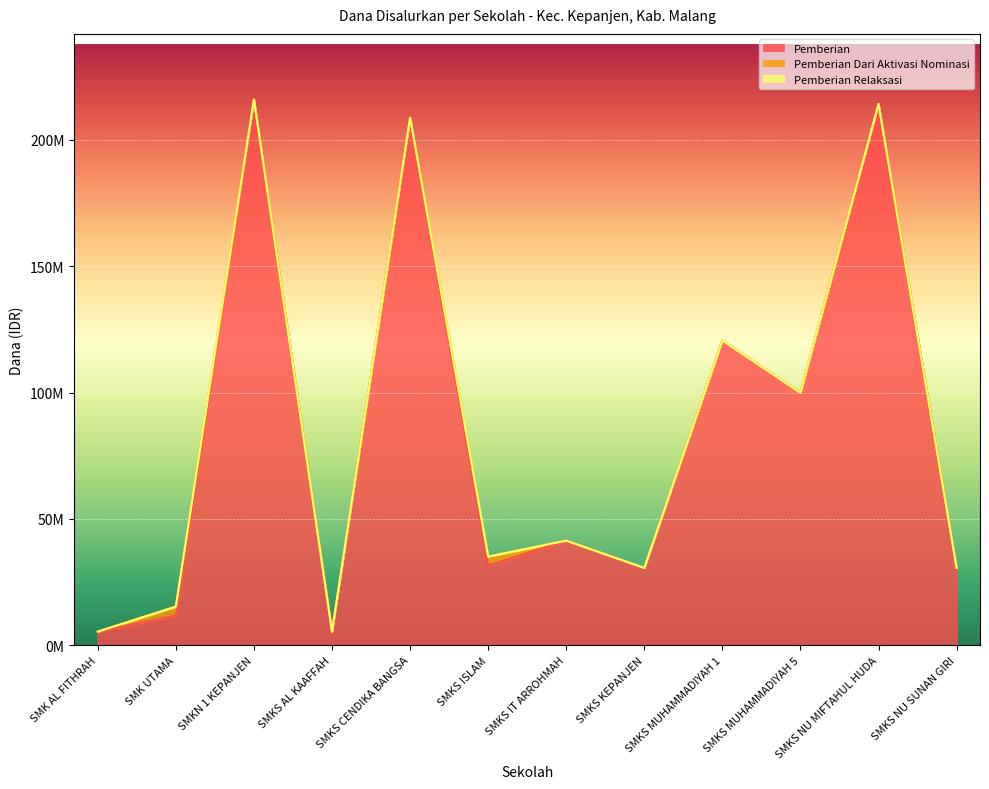

True or false: Pemberian Relaksasi and Pemberian intersect in this chart.

False